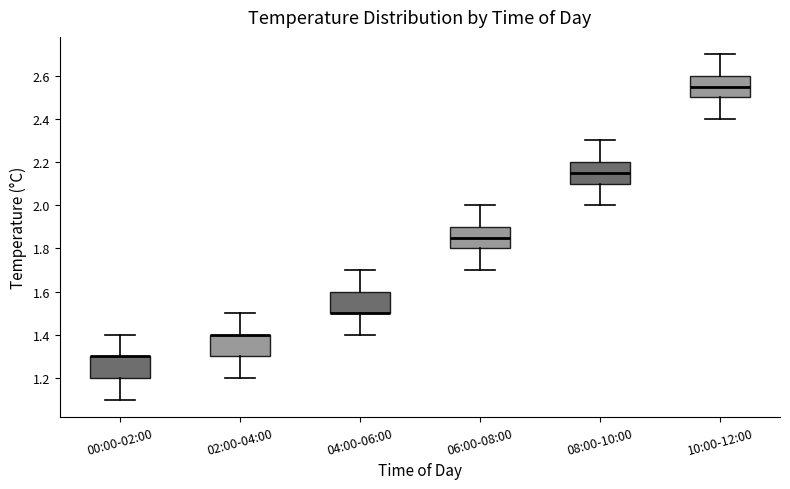

Reading left to right, transcribe this box plot: for each box, give where its median line is, the range the box spans, and where its two whiskers end, as read against the y-axis. The values are not printed on the chart, so give them approximately, as read against the axis.

00:00-02:00: median 1.30 (drawn on the box's upper edge), box 1.20 to 1.30, whiskers 1.10 to 1.40
02:00-04:00: median 1.40 (drawn on the box's upper edge), box 1.30 to 1.40, whiskers 1.20 to 1.50
04:00-06:00: median 1.50 (drawn on the box's lower edge), box 1.50 to 1.60, whiskers 1.40 to 1.70
06:00-08:00: median 1.86, box 1.80 to 1.90, whiskers 1.70 to 2.00
08:00-10:00: median 2.16, box 2.10 to 2.20, whiskers 2.00 to 2.30
10:00-12:00: median 2.56, box 2.50 to 2.60, whiskers 2.40 to 2.70